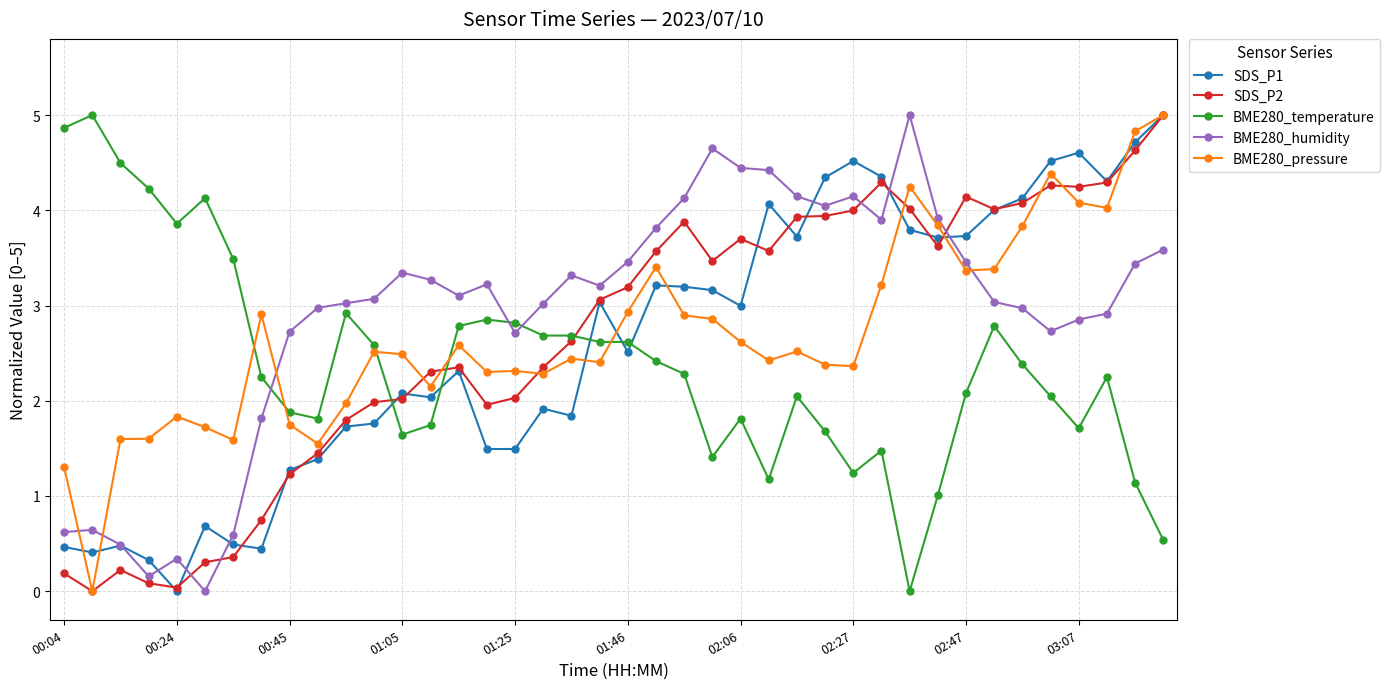

What is the sum of all SDS_P2 values?

106.9